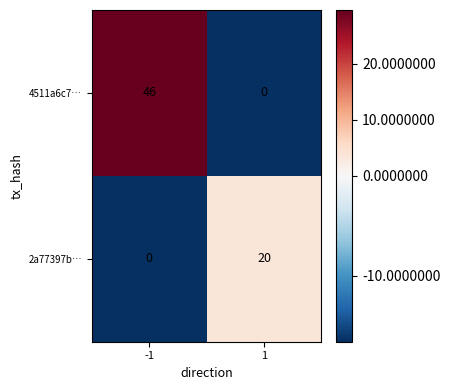

What is the total value across all series at 1?

20